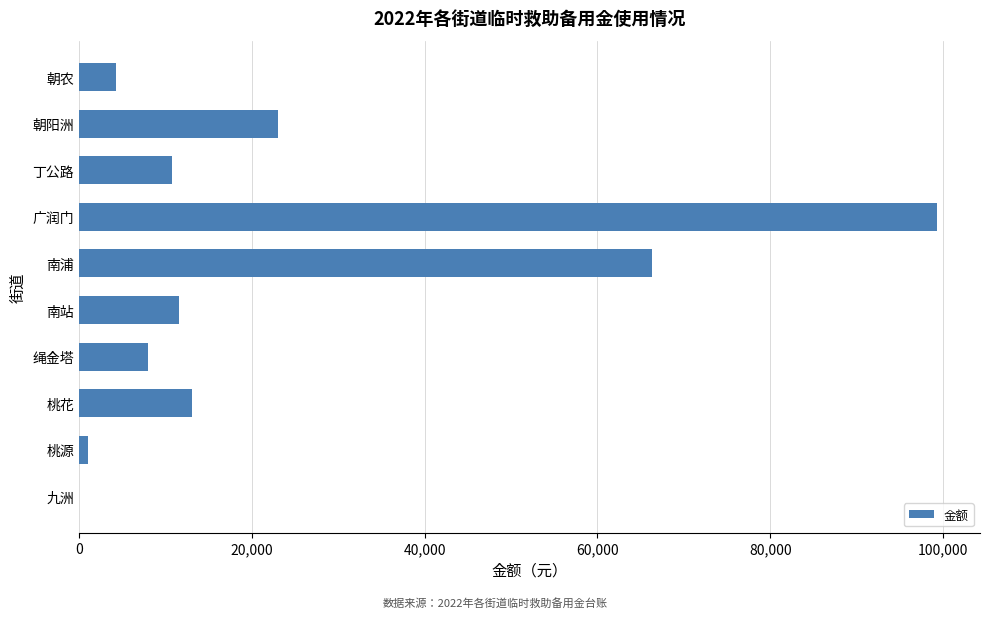

True or false: the data shows 19297 at 丁公路.

False